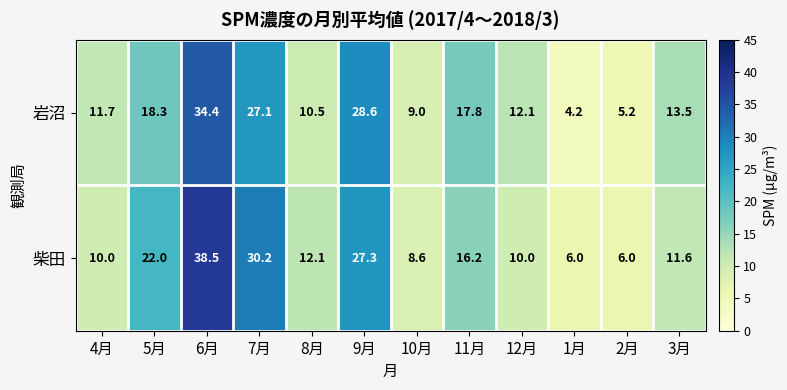

True or false: 柴田 has a value of 10.0 at 12月.

True